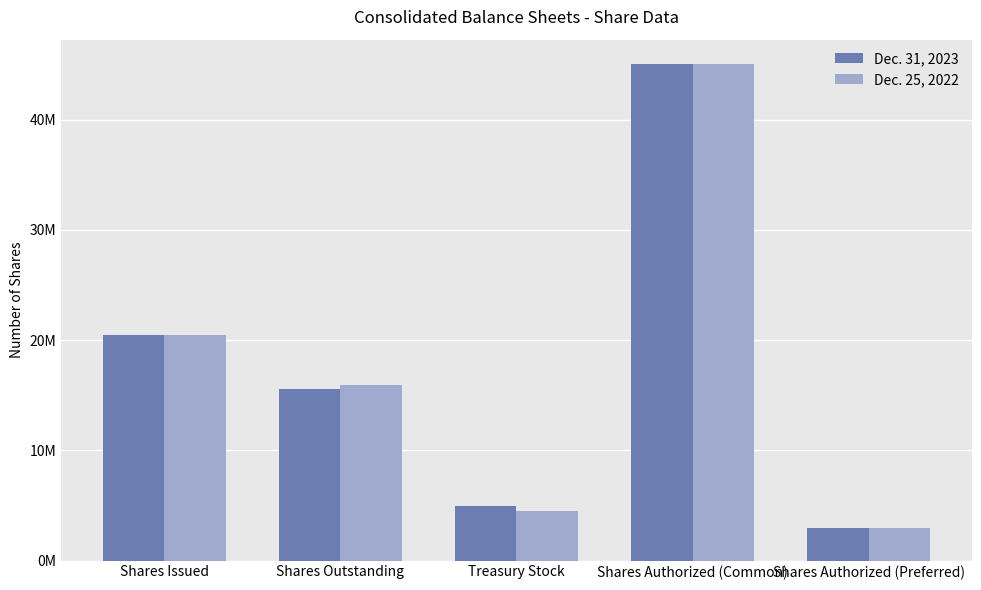

At which label is Dec. 31, 2023 closest to 24000000?

Shares Issued